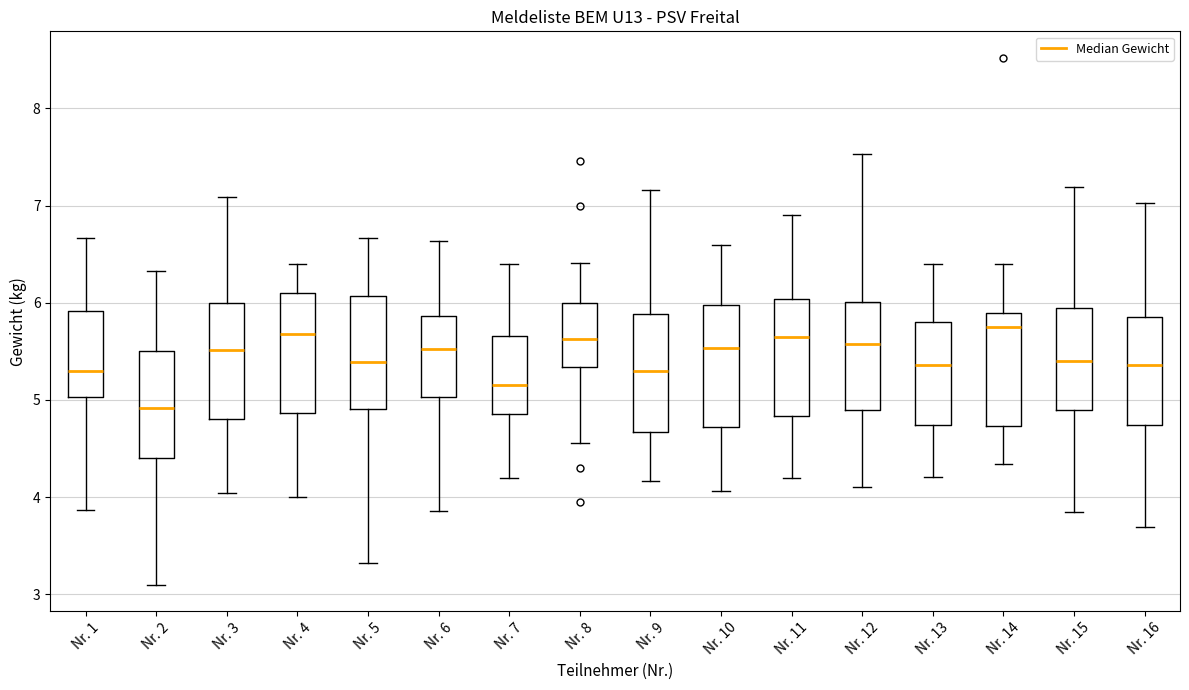

Which box's median line is the lowest?

Nr. 2